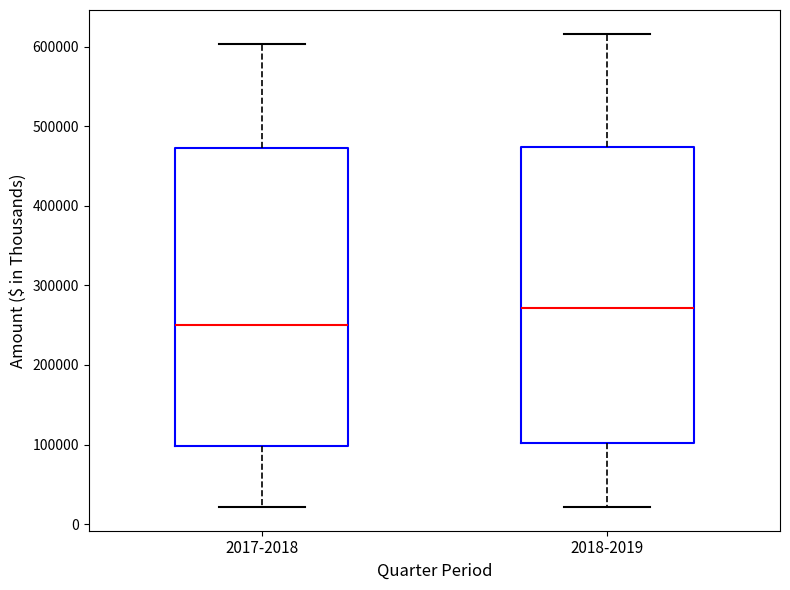

Reading left to right, read every box against the y-axis: the position of its median line, the range the box covers, and the ends of its whiskers. The values are not printed on the chart, so give them approximately, as read against the axis.

2017-2018: median 250000, box 100000 to 470000, whiskers 20000 to 600000
2018-2019: median 270000, box 100000 to 470000, whiskers 20000 to 620000